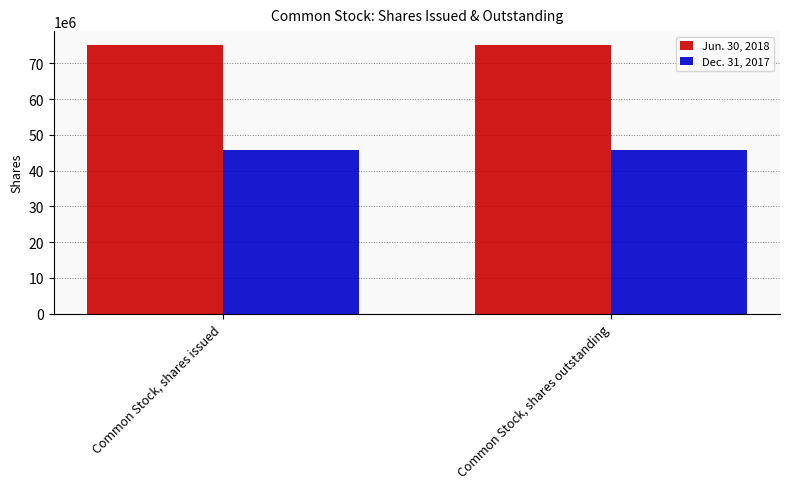

What is the spread (max minus min) of values at Common Stock, shares outstanding?

29559338